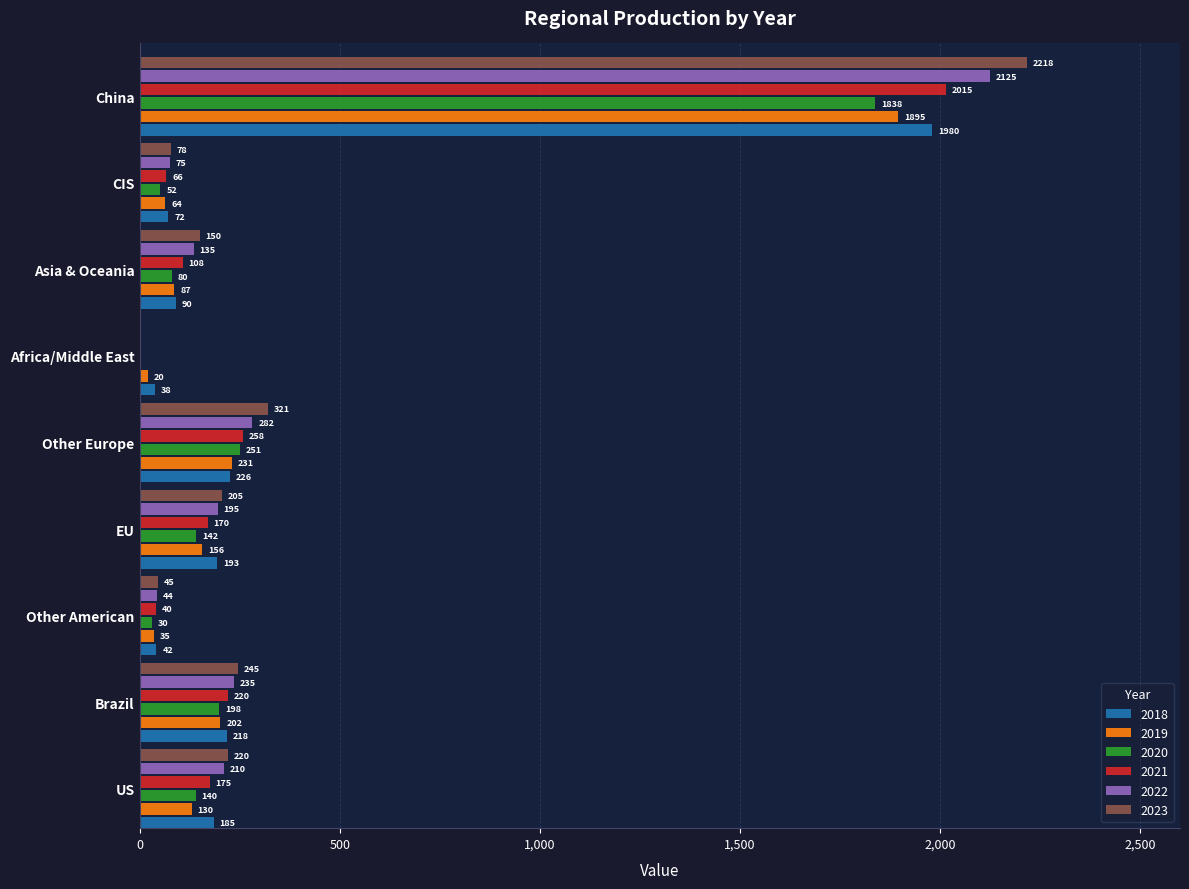

Which series has the largest total across all categories?

2023